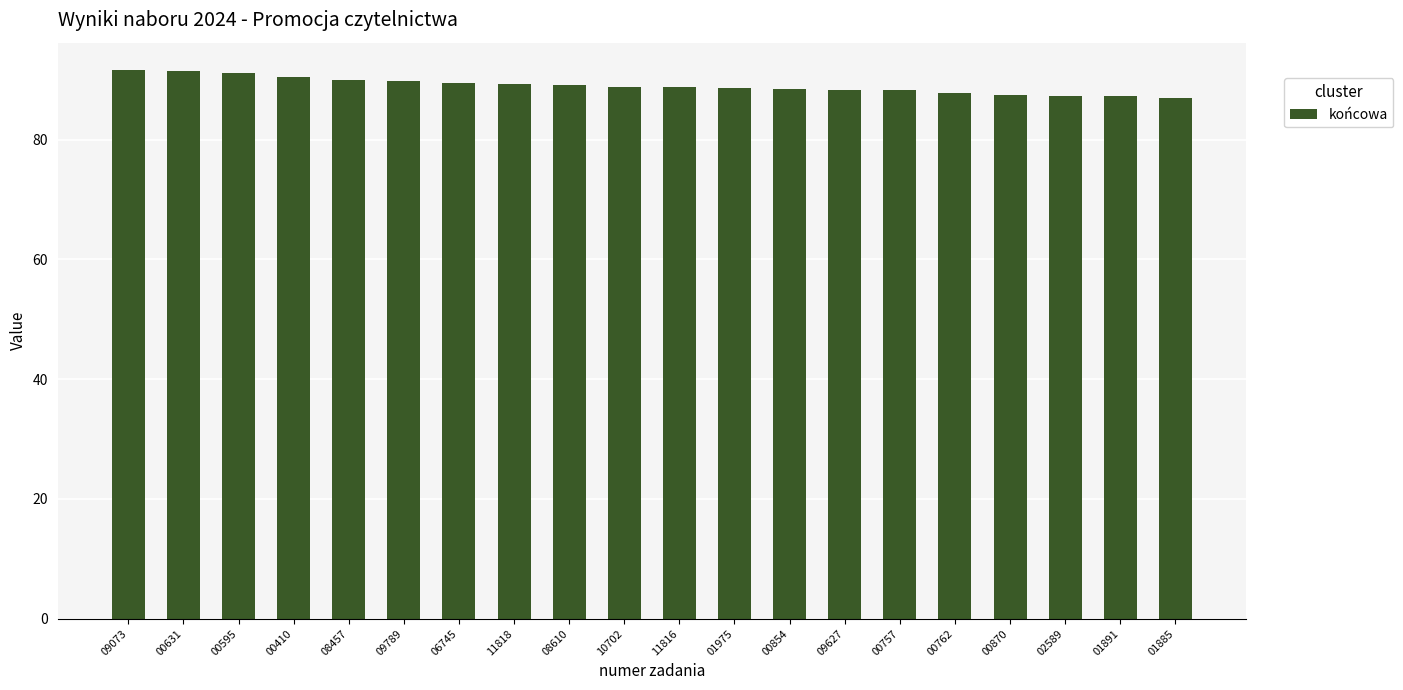

Is it true that the value at 00631 is 57.1?

False